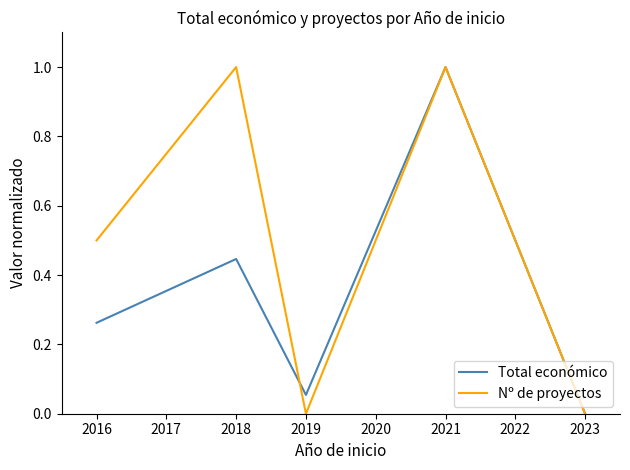

Which series changed the most between 2016 and 2023?

Nº de proyectos